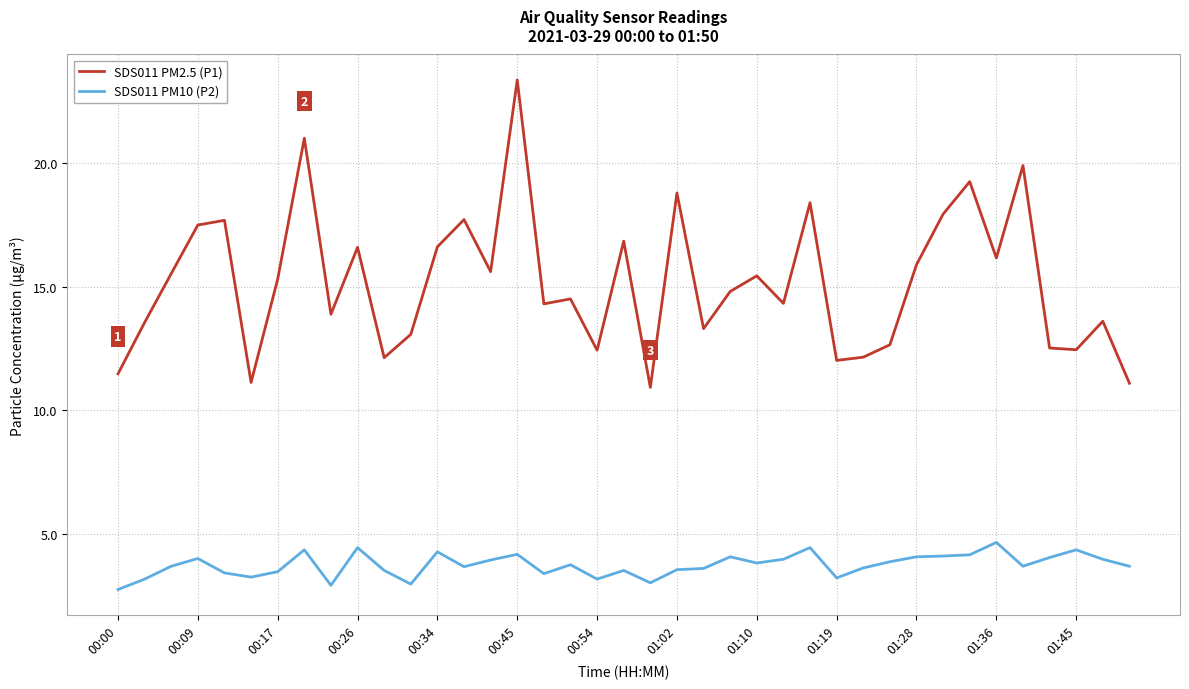

What are all the series names shown in the legend?

SDS011 PM2.5 (P1), SDS011 PM10 (P2)